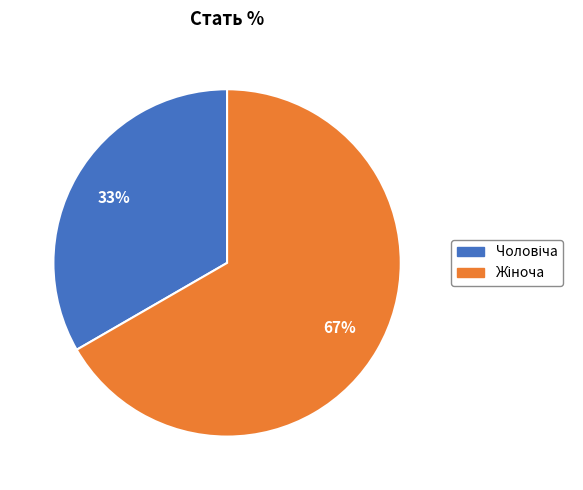

To the nearest percent, what is the average slice percentage?

50%